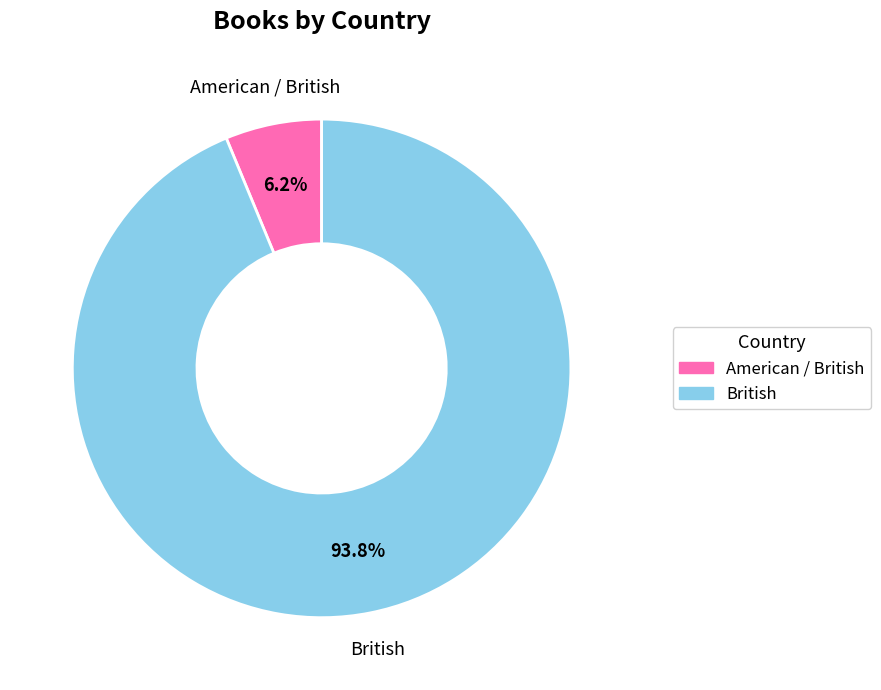

Approximately how many times larger is the value at American / British compared to British?

0.1